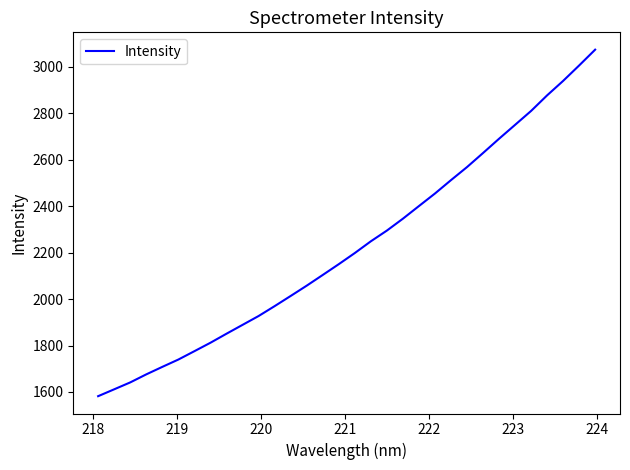

What is the average value?

2228.3